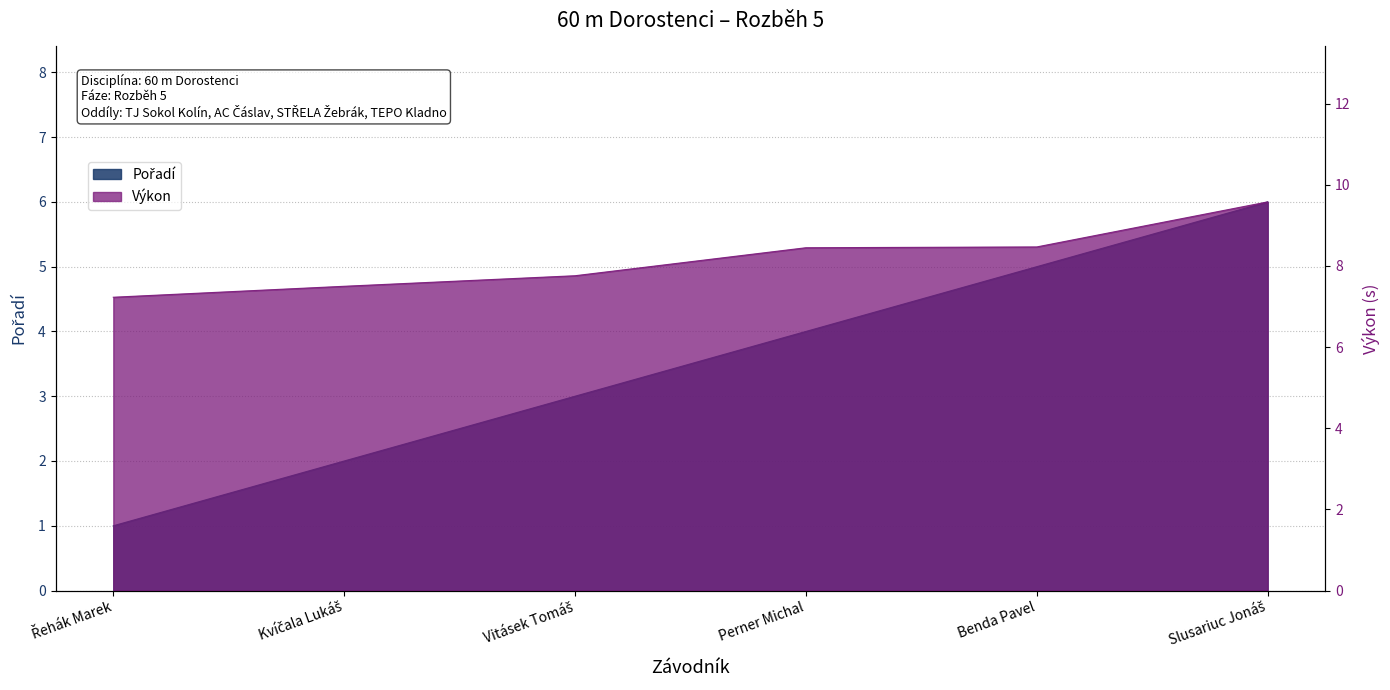

Which series changed the most between Řehák Marek and Vitásek Tomáš?

Pořadí